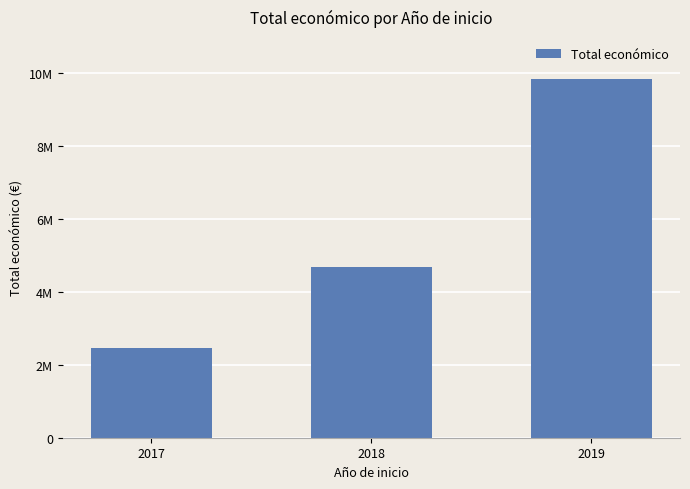

Are the bars horizontal?

No